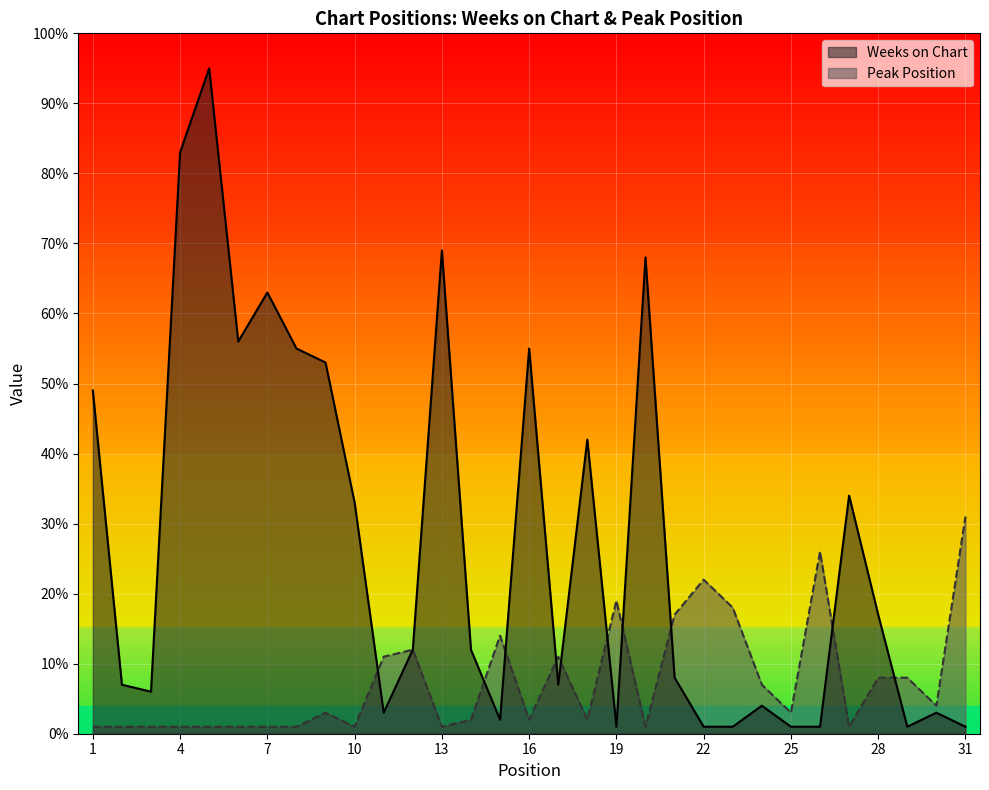

Reading left to right, transcribe all the data shown in this chart.

Weeks on Chart: 1=49	2=7	3=6	4=83	5=95	6=56	7=63	8=55	9=53	10=33	11=3	12=12	13=69	14=12	15=2	16=55	17=7	18=42	19=1	20=68	21=8	22=1	23=1	24=4	25=1	26=1	27=34	28=17	29=1	30=3	31=1
Peak Position: 1=1	2=1	3=1	4=1	5=1	6=1	7=1	8=1	9=3	10=1	11=11	12=12	13=1	14=2	15=14	16=2	17=11	18=2	19=19	20=1	21=17	22=22	23=18	24=7	25=3	26=26	27=1	28=8	29=8	30=4	31=31